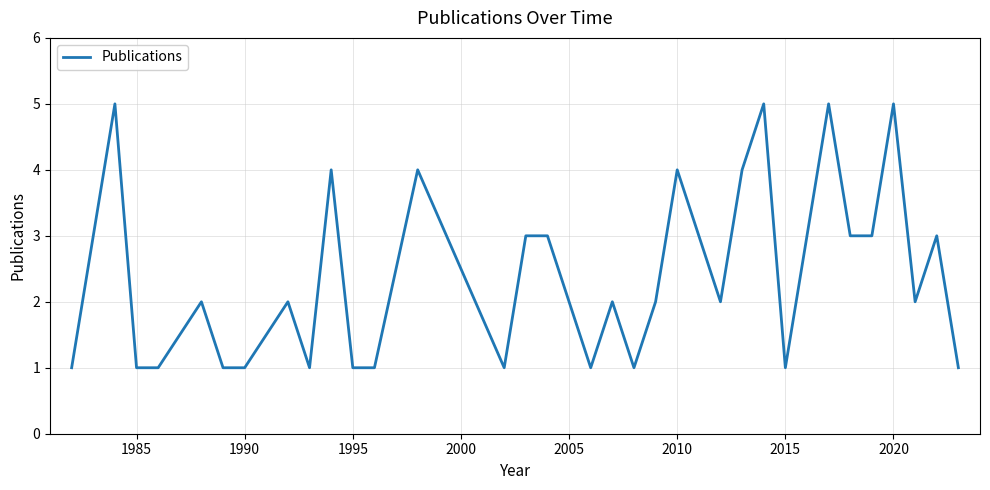

What is the difference between the maximum and minimum values?

4